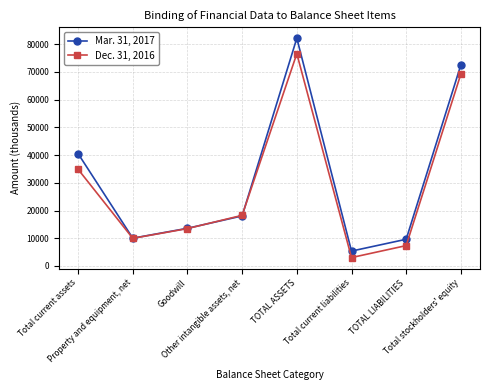

Reading left to right, what are all the values shown in this chart?

Mar. 31, 2017: 40516	10015	13587	18050	82168	5366	9629	72539
Dec. 31, 2016: 34867	9966	13487	18264	76584	3022	7340	69244